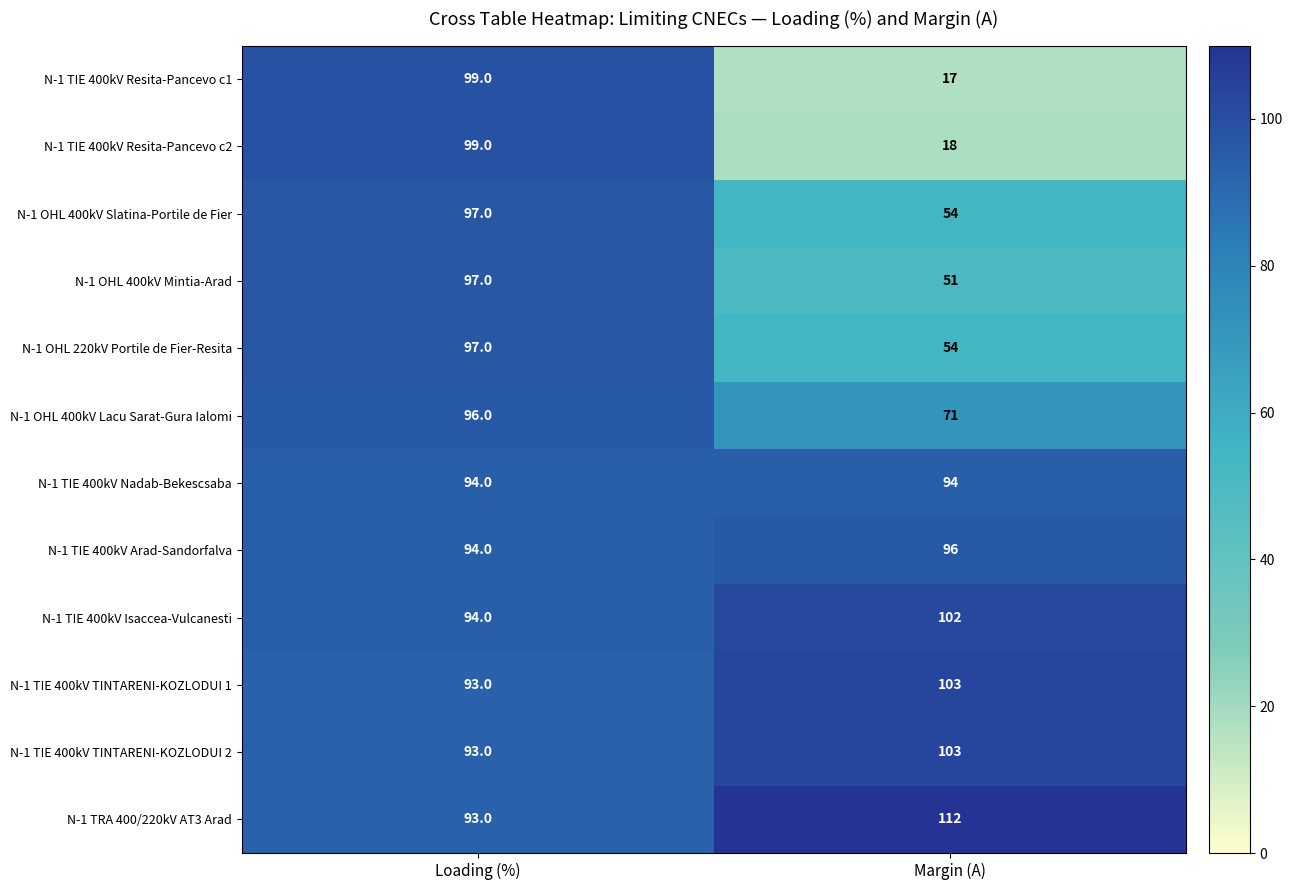

Which series has the largest total across all categories?

N-1 TRA 400/220kV AT3 Arad